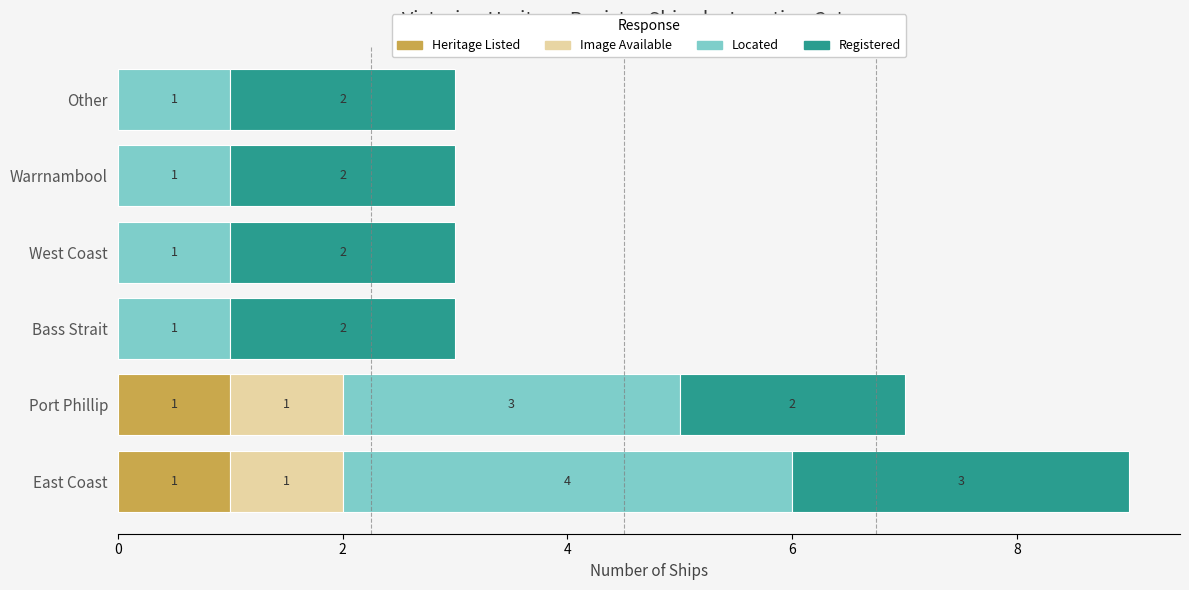

At which category is the sum across all series the highest?

East Coast